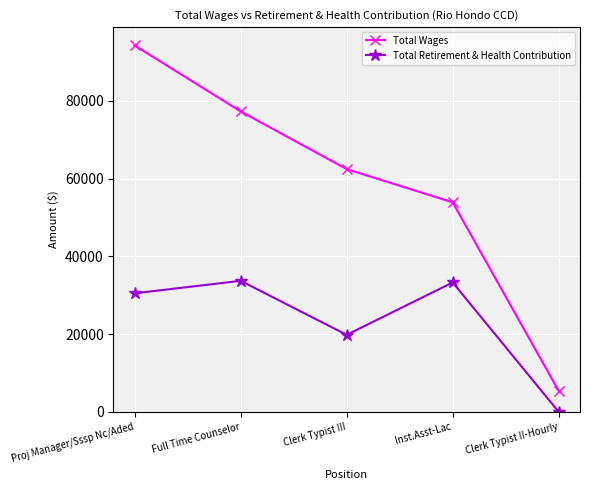

True or false: Total Wages has more than 0 interior local peaks.

False